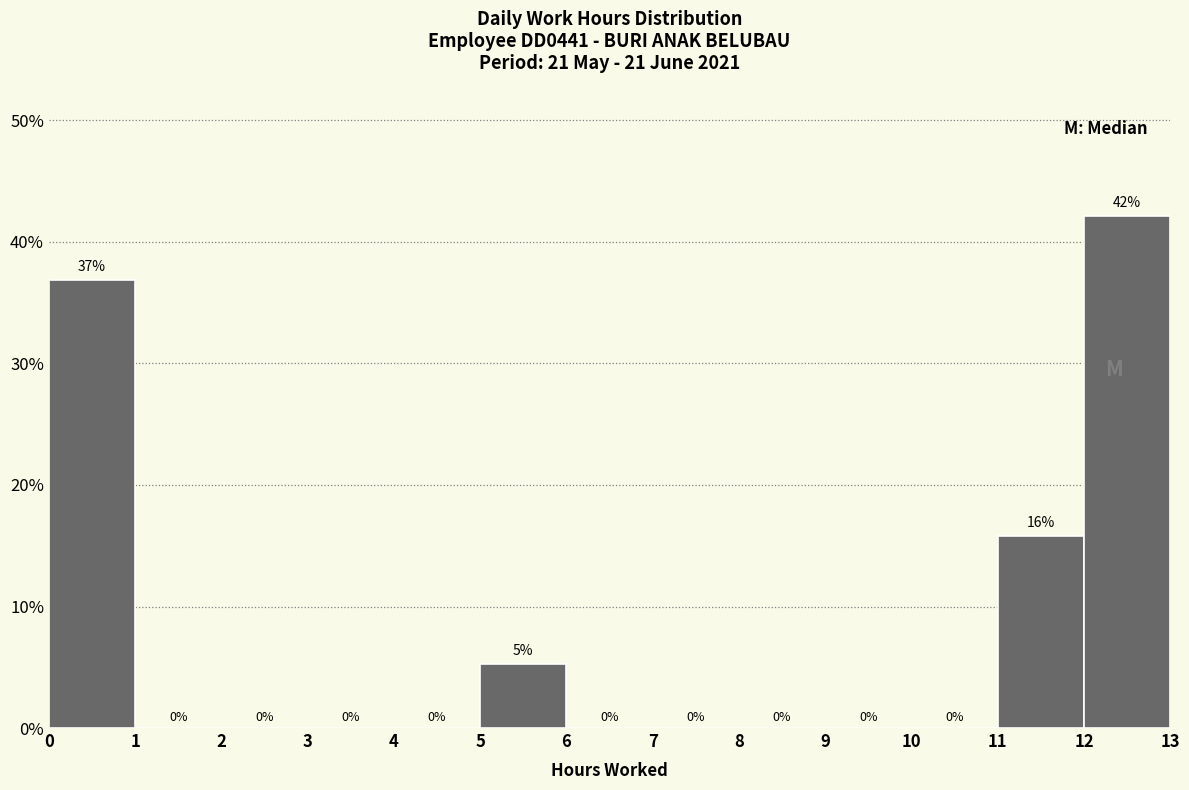

Over which range of the x-axis is the bar tallest?

12 to 13